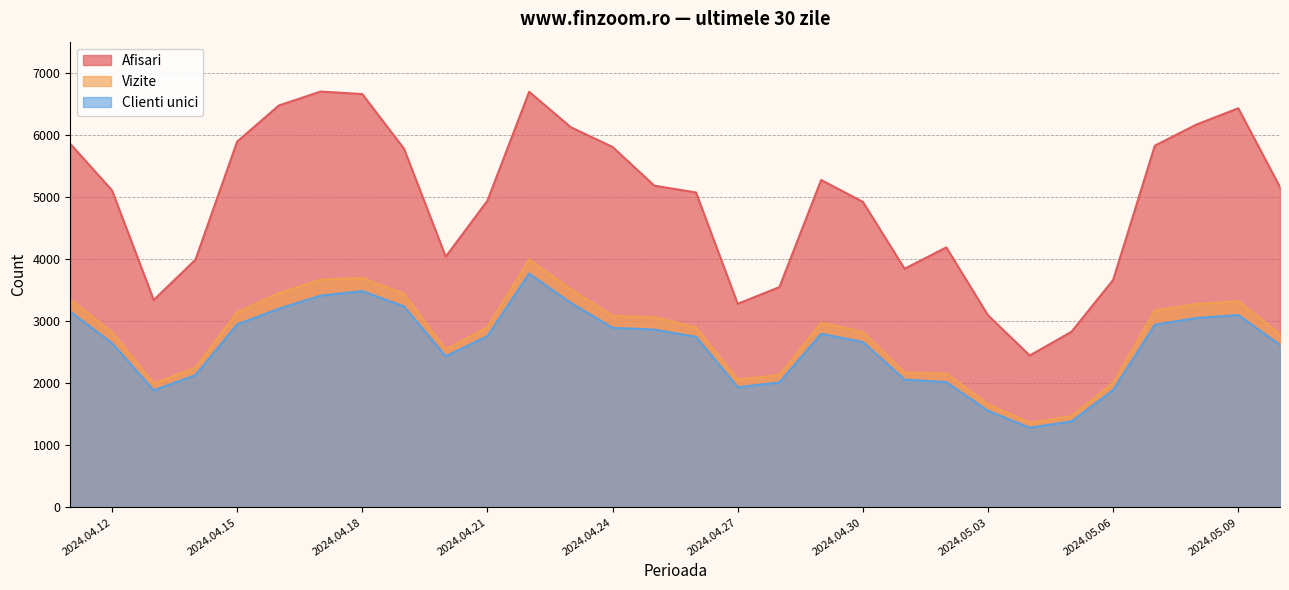

What are all the series names shown in the legend?

Afisari, Vizite, Clienti unici